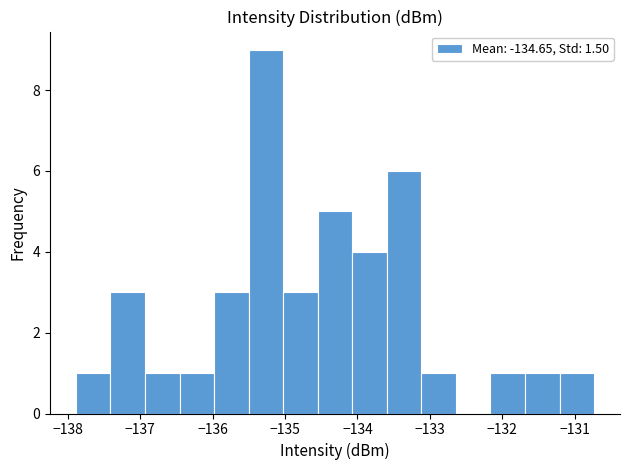

How tall is the bar that spans -131.2 to -130.7 on the x-axis? Neither the bar edges nor the heights are printed on the chart, so give them approximately, as read against the axes.

1